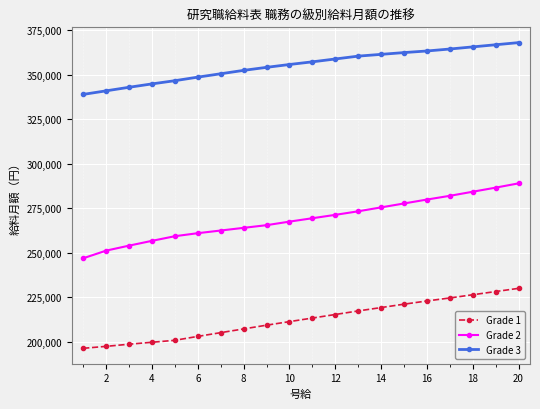

What is the lowest value of the Grade 1 series?

196200